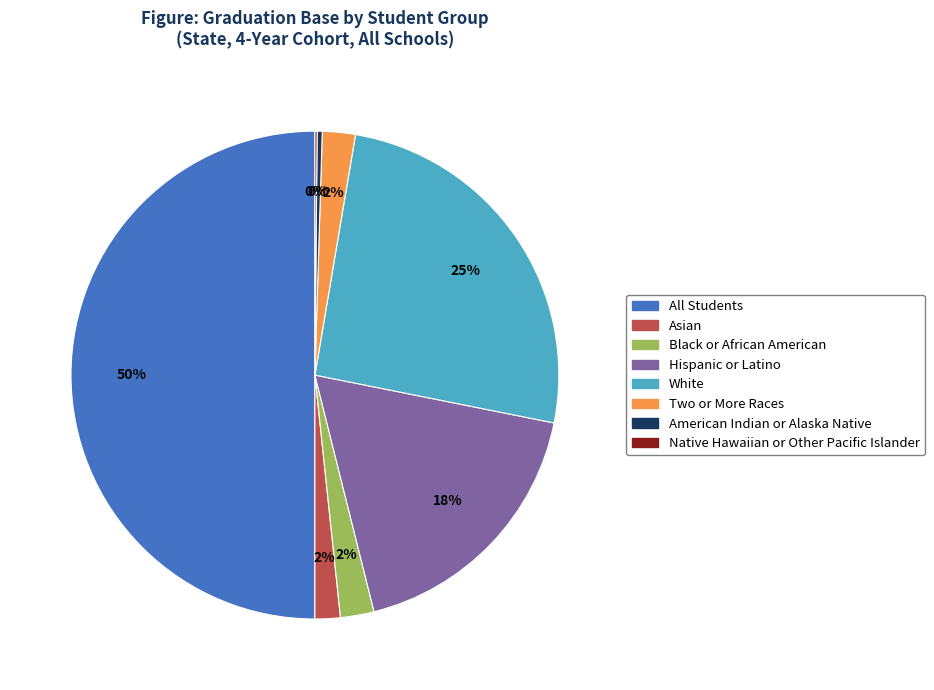

Which category has the biggest portion of the pie?

All Students